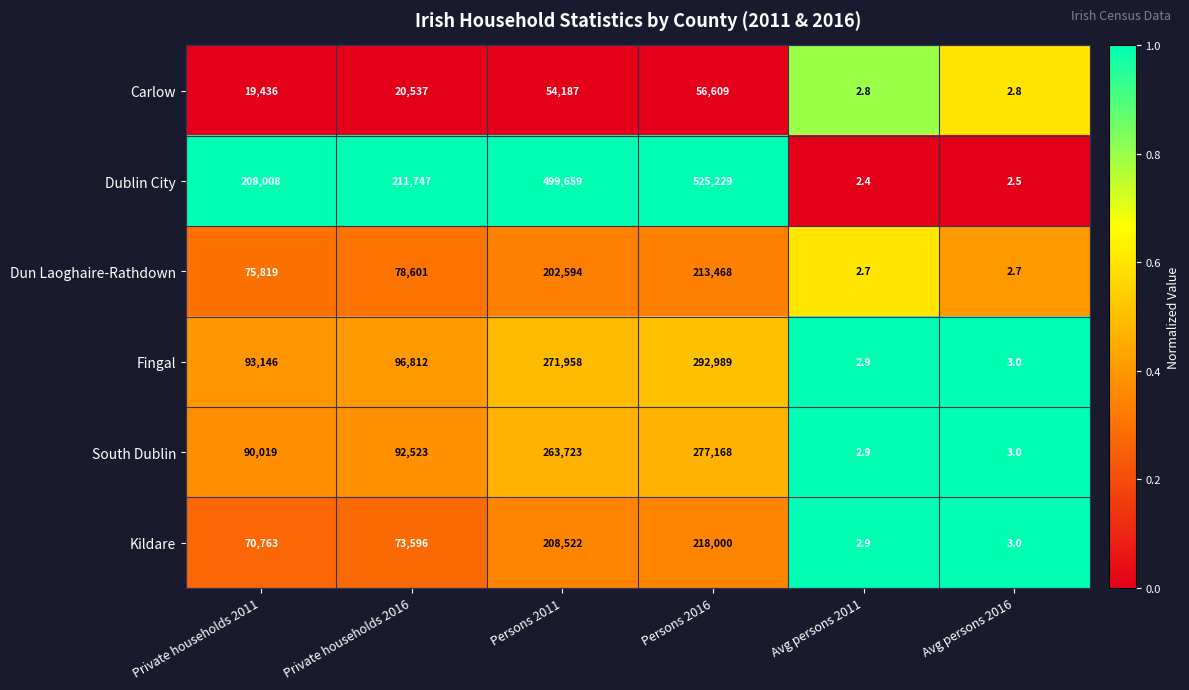

At Persons 2016, list the series in order from smallest to largest.

Carlow, Dun Laoghaire-Rathdown, Kildare, South Dublin, Fingal, Dublin City